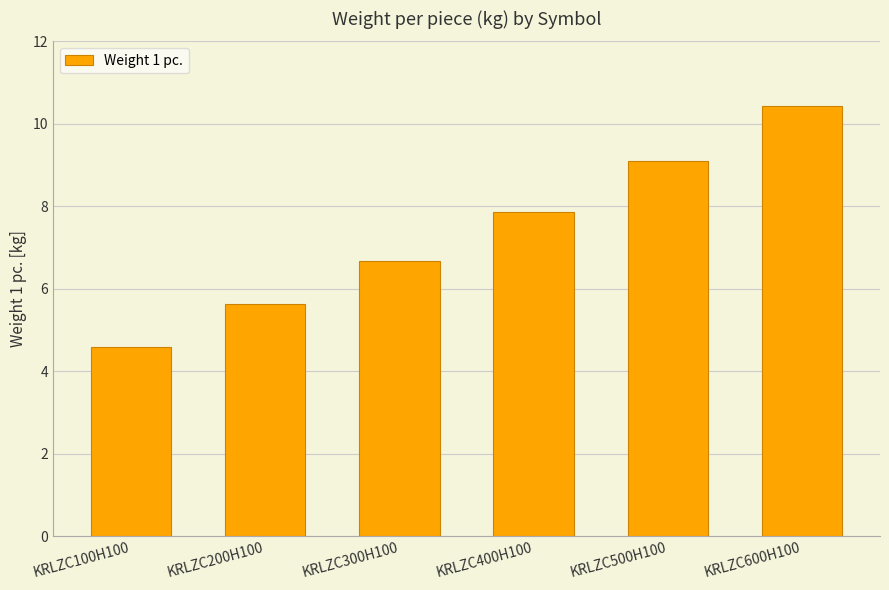

Approximately how many times larger is the value at KRLZC100H100 compared to KRLZC400H100?

0.6